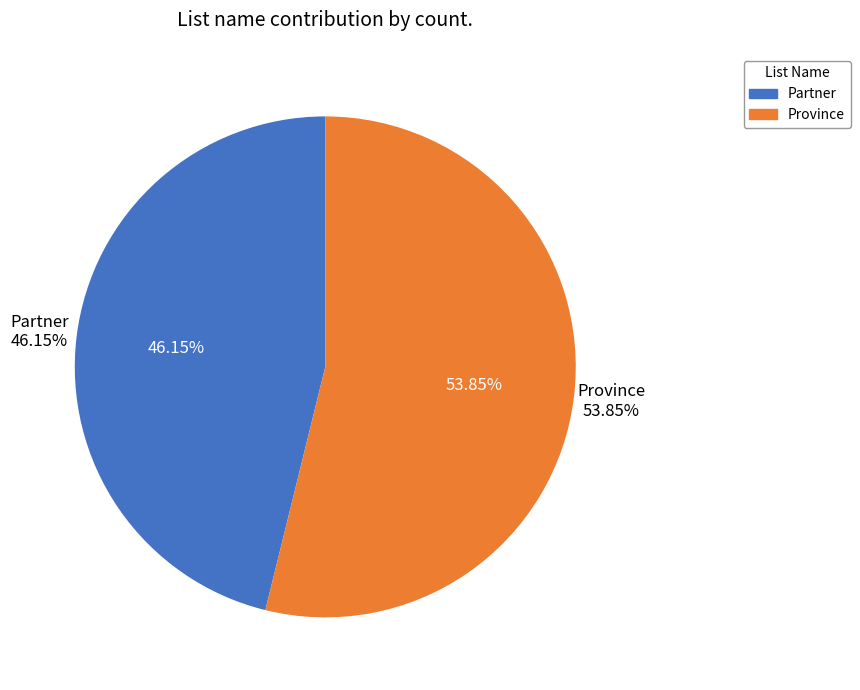

What is the change in value from Partner to Province?

+1